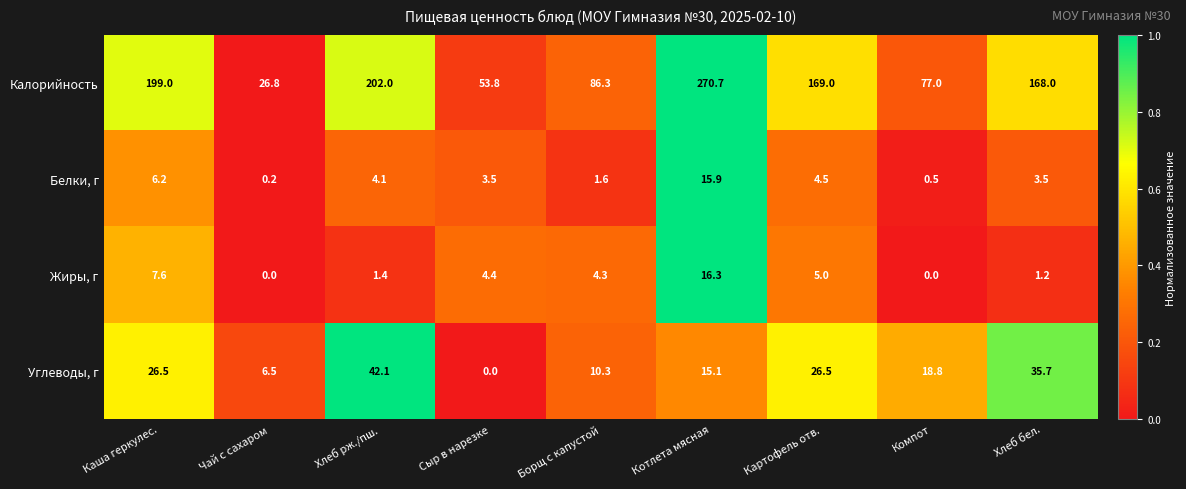

What is the sum of the Углеводы, г values at Котлета мясная and Борщ с капустой?

25.4